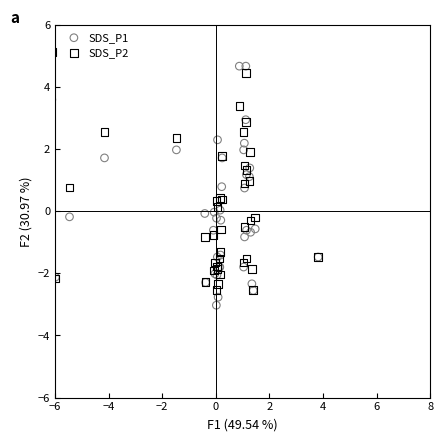

What is the X range (max minus min) for the scatter plot?

9.9